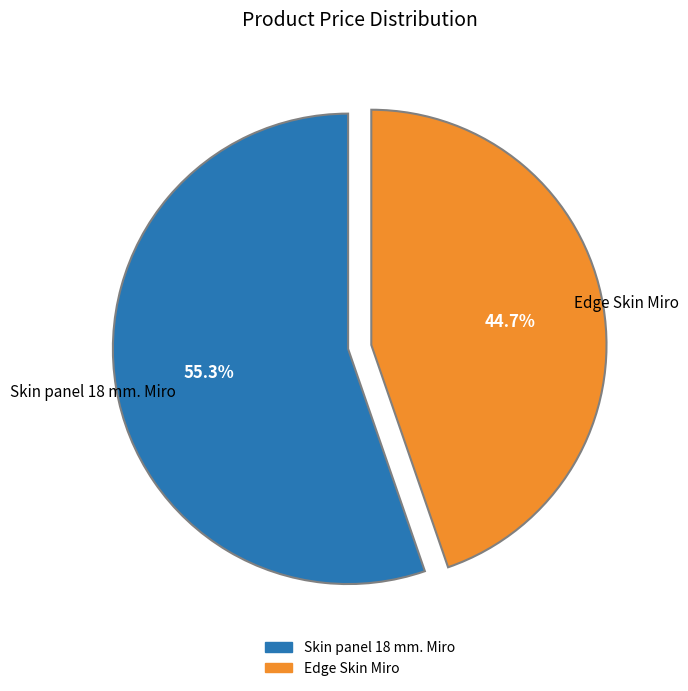

Count the number of slices in the pie.

2